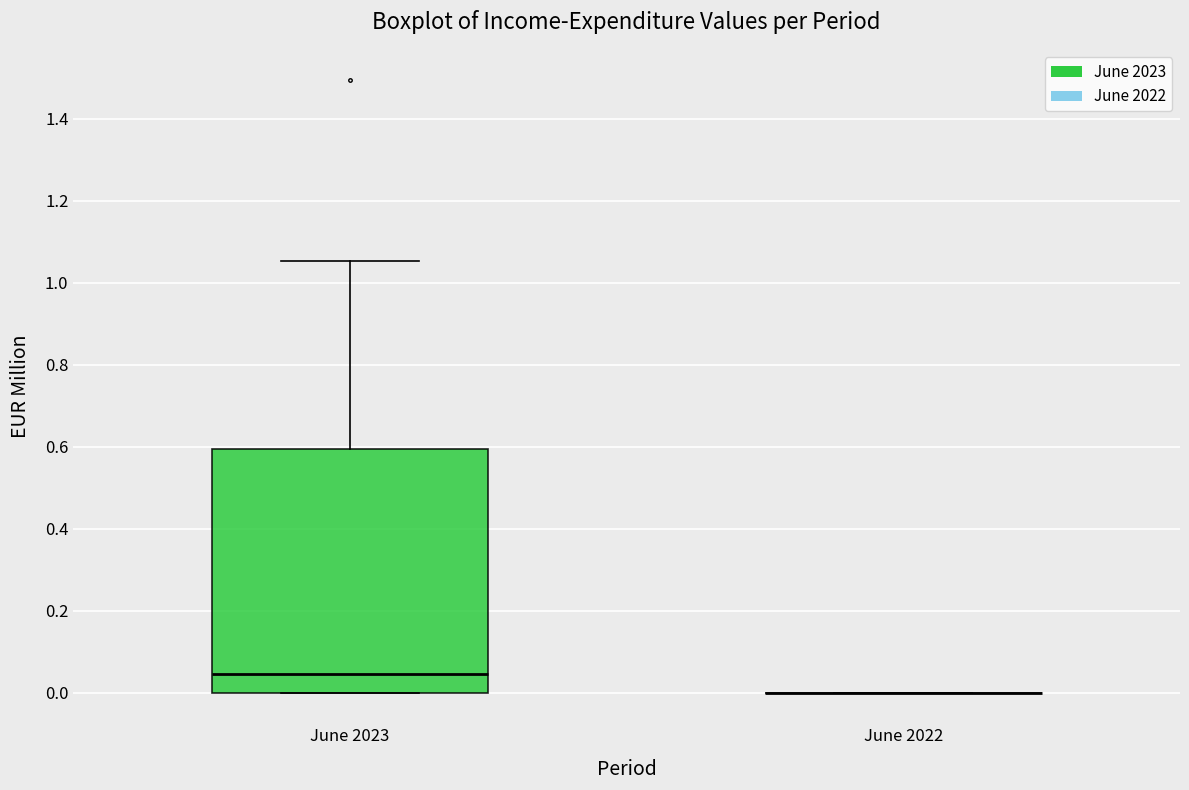

Which box is the tallest, from its lower edge to its upper edge?

June 2023